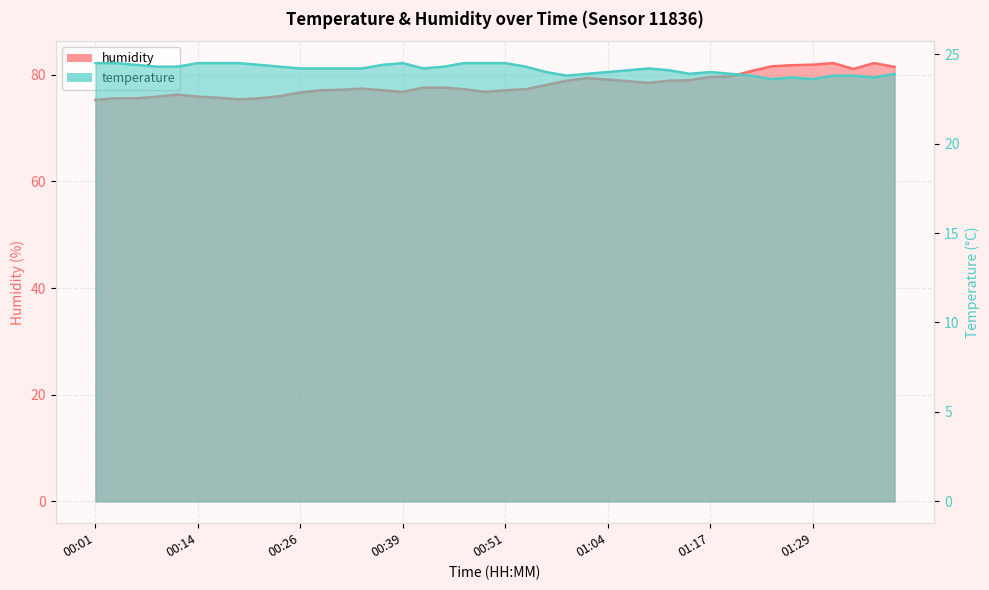

How many series are shown in this chart?

2